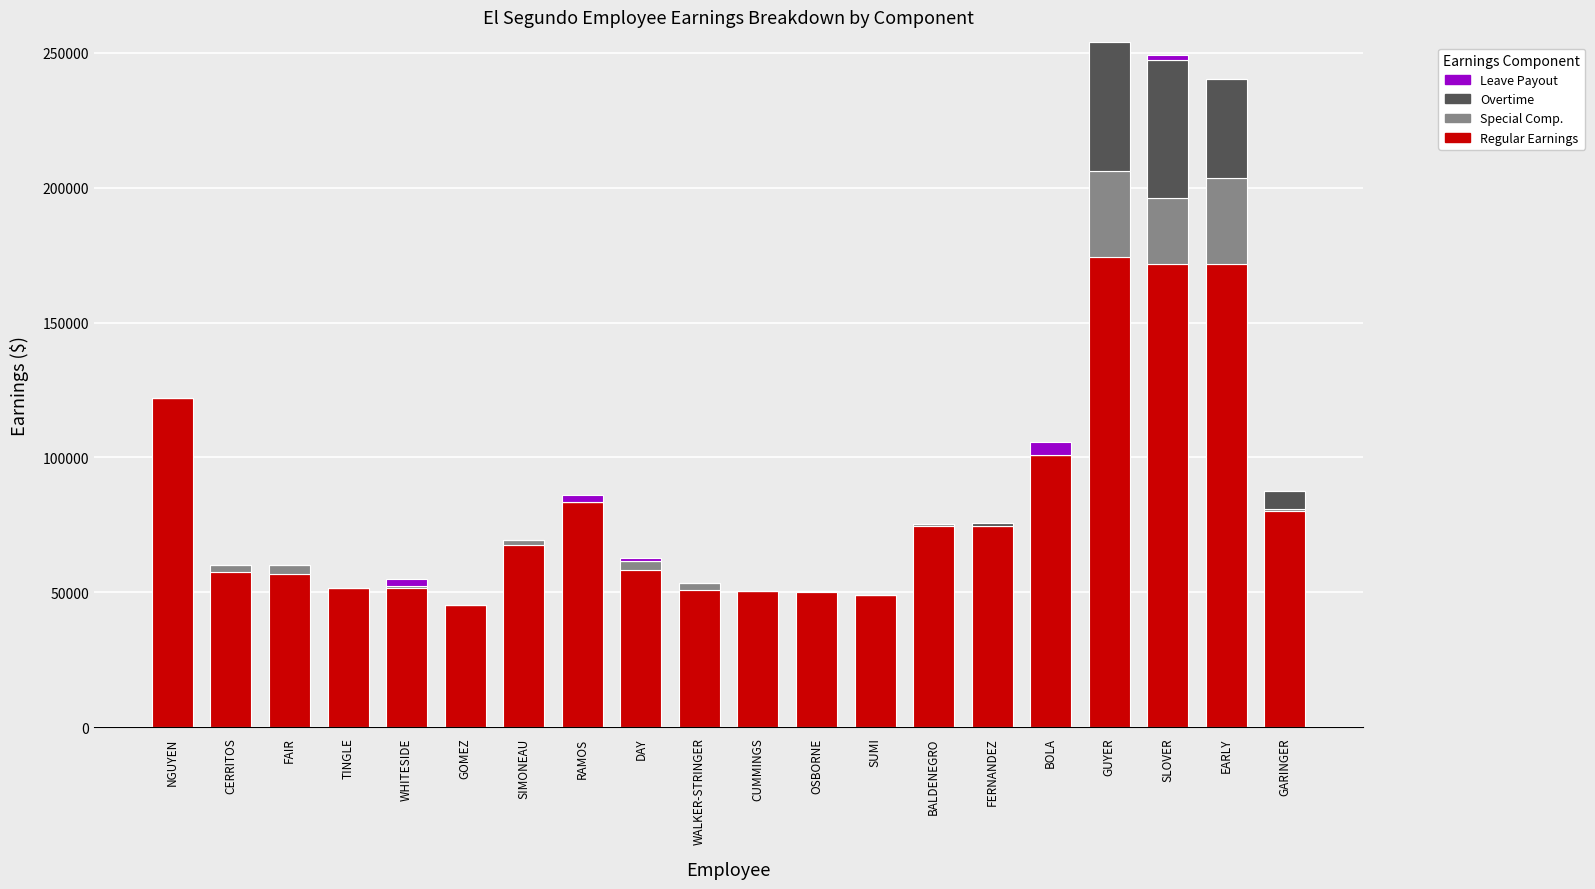

Is it true that Regular Earnings equals 51690 at TINGLE?

True